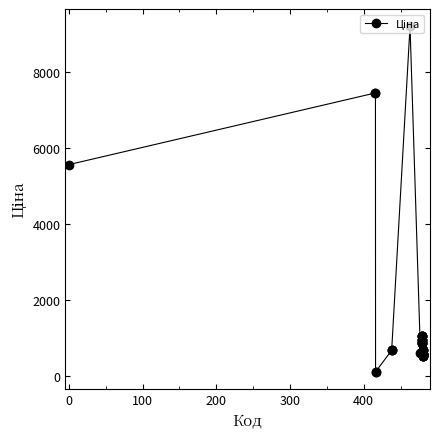

What is the average value?

1600.8